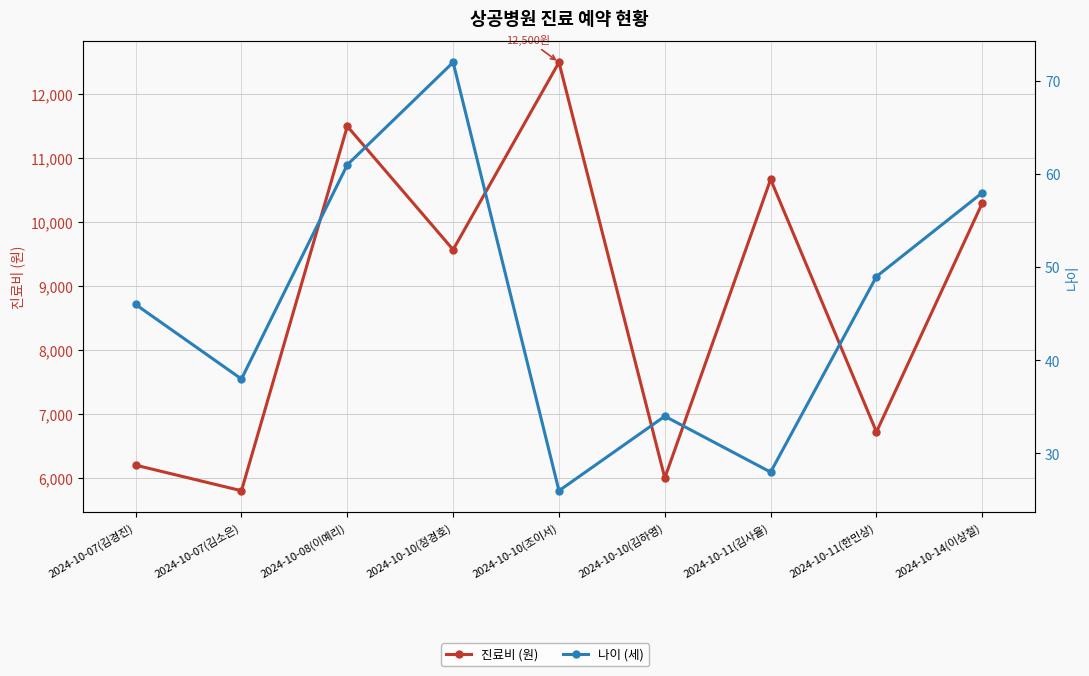

What is the difference between the 진료비 (원) values at 2024-10-08(이예리) and 2024-10-10(김하영)?

5500